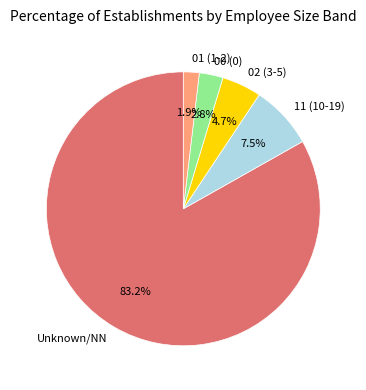

What percentage do 11 (10-19) and 00 (0) together represent?

10.3%